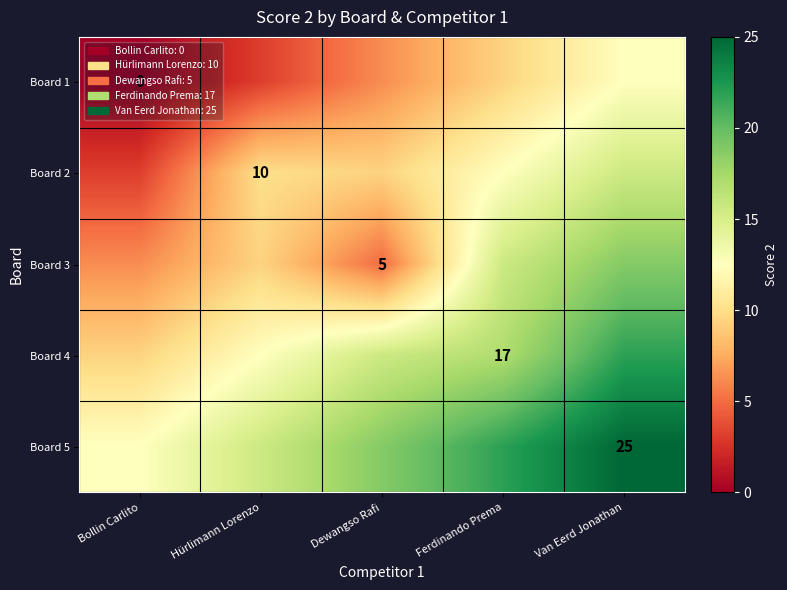

Which has a higher value, Bollin Carlito or Dewangso Rafi?

Dewangso Rafi